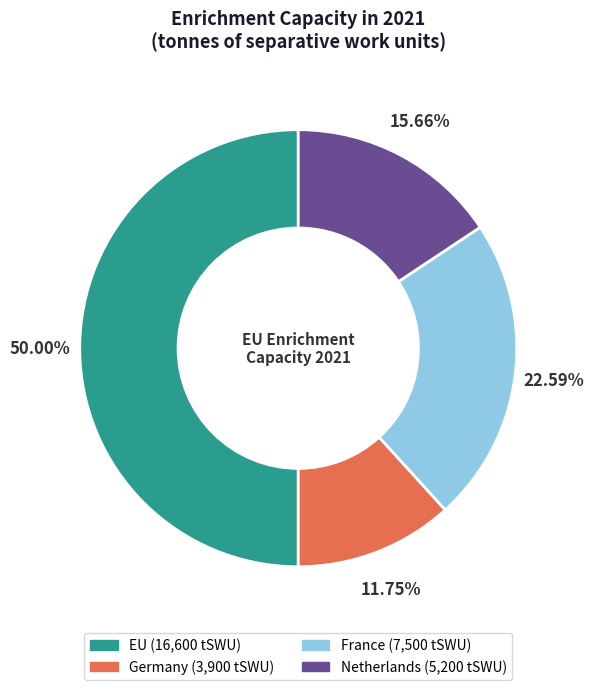

How many segments does this pie chart have?

4